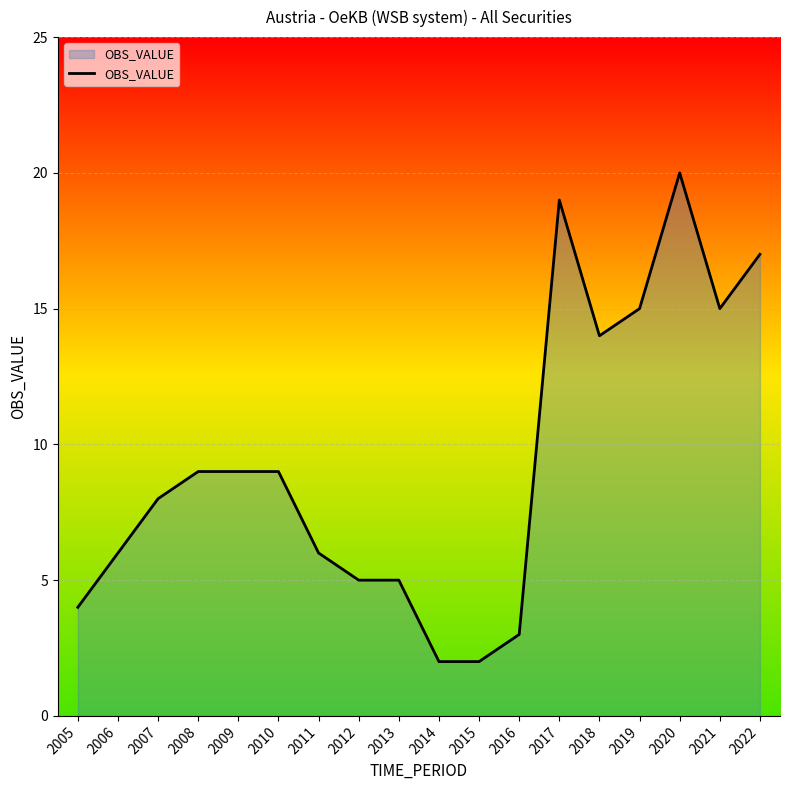

What is the difference between the maximum and minimum values?

18